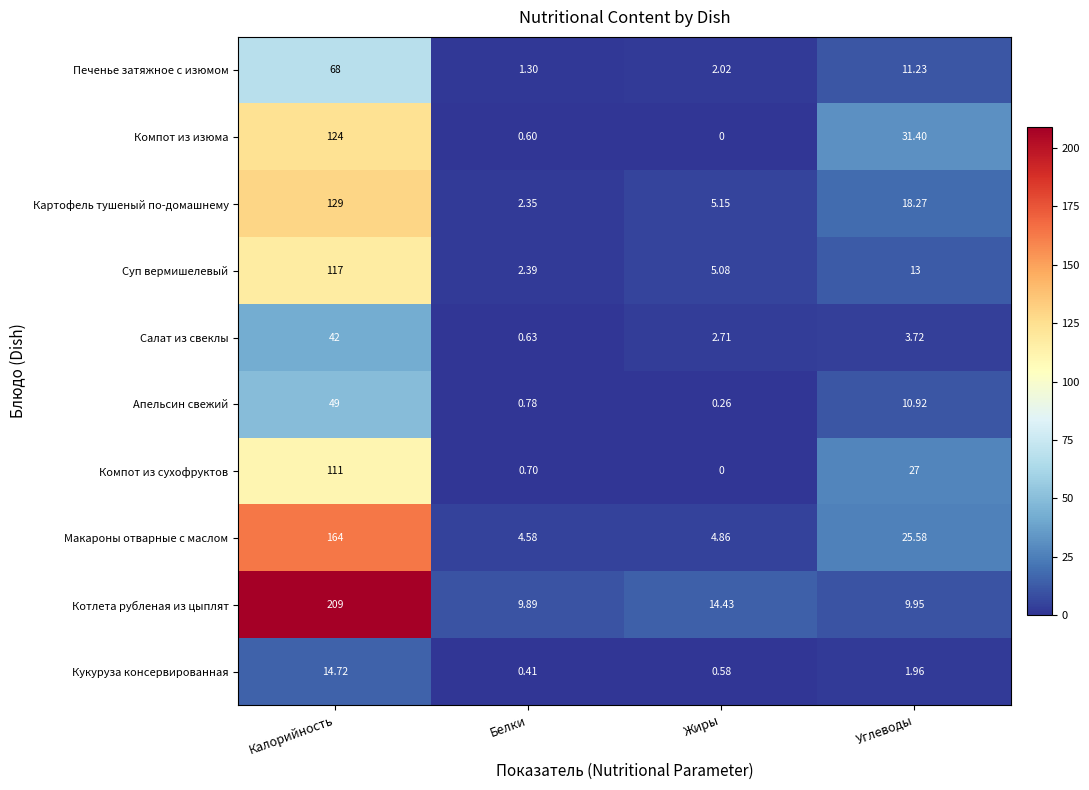

How many data points does each series have?

4